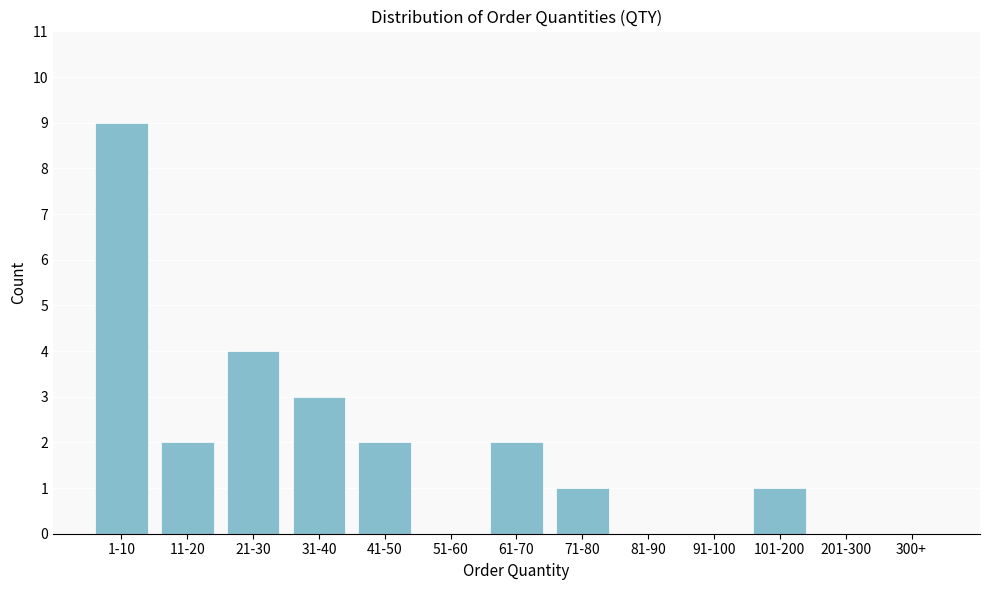

Reading right to left, list all the values displayed in this chart.

300+=0	201-300=0	101-200=1	91-100=0	81-90=0	71-80=1	61-70=2	51-60=0	41-50=2	31-40=3	21-30=4	11-20=2	1-10=9